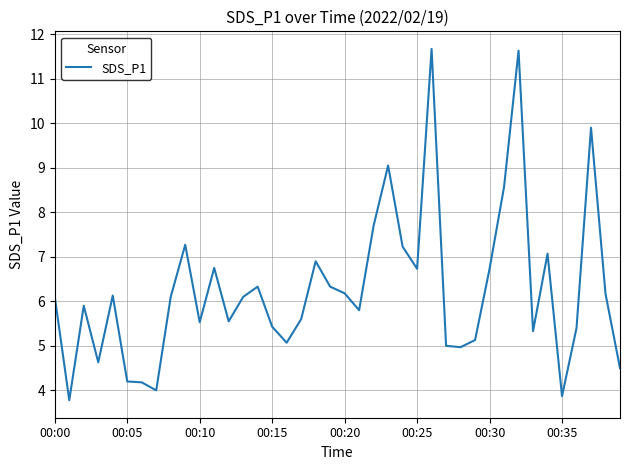

What is the maximum value shown in the chart?

11.7